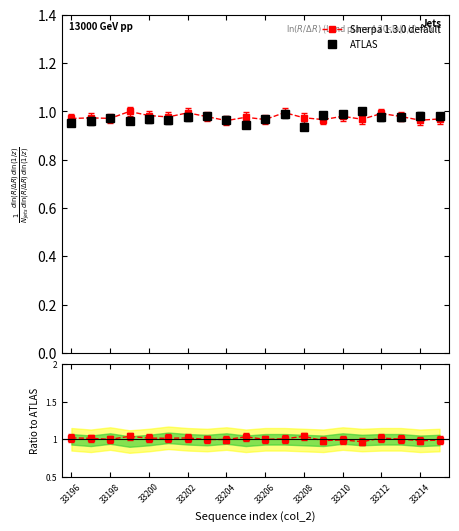

Reading left to right, what are all the values shown in this chart?

Sherpa 1.3.0 default: 1.0	1.0	1.0	1.0	1.0	1.0	1.0	1.0	1.0	1.0	1.0	1.0	1.0	1.0	1.0	1.0	1.0	1.0	1.0	1.0
ATLAS: 1.0	1.0	1.0	1.0	1.0	1.0	1.0	1.0	1.0	0.9	1.0	1.0	0.9	1.0	1.0	1.0	1.0	1.0	1.0	1.0
ratio: 1.0	1.0	1.0	1.0	1.0	1.0	1.0	1.0	1.0	1.0	1.0	1.0	1.0	1.0	1.0	1.0	1.0	1.0	1.0	1.0